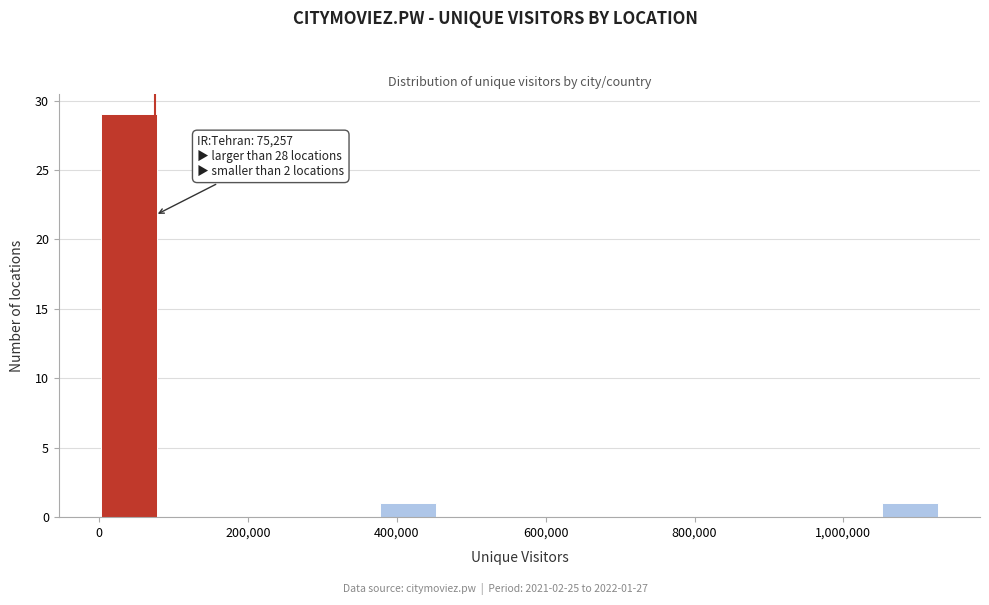

Around what value on the x-axis is the tallest bar? Give the approximate position of its centre, as read against the axis.

40000